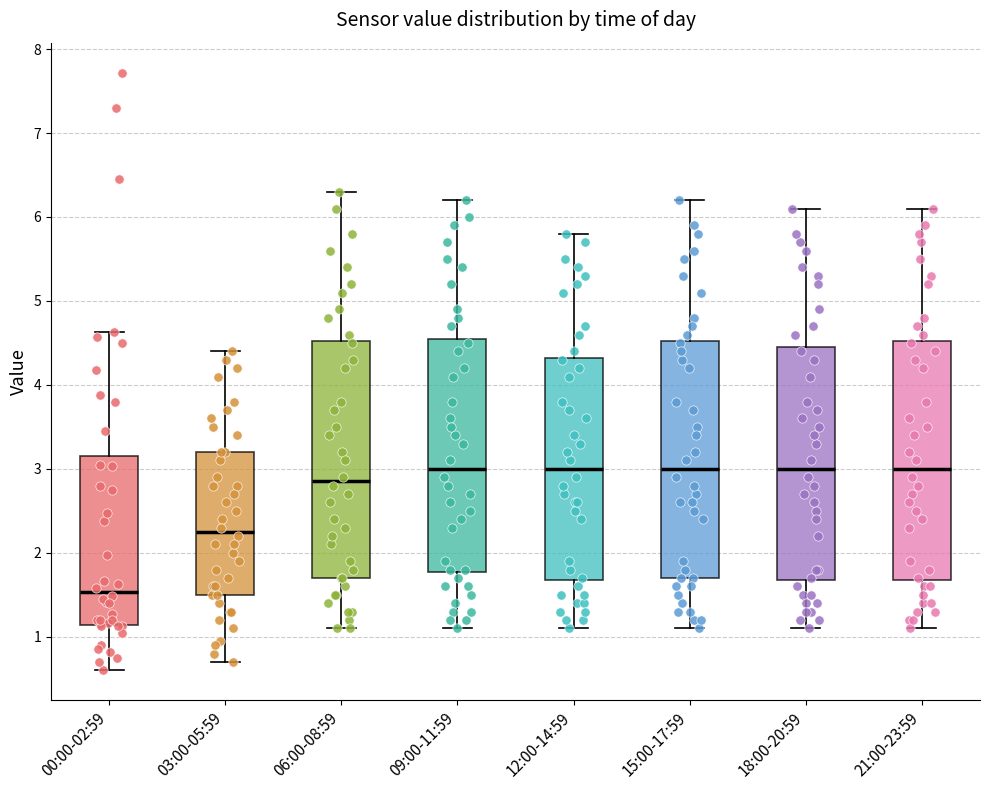

Where is the upper edge of the box for 03:00-05:59 on the y-axis? The values are not printed on the chart, so give them approximately, as read against the axis.

3.2